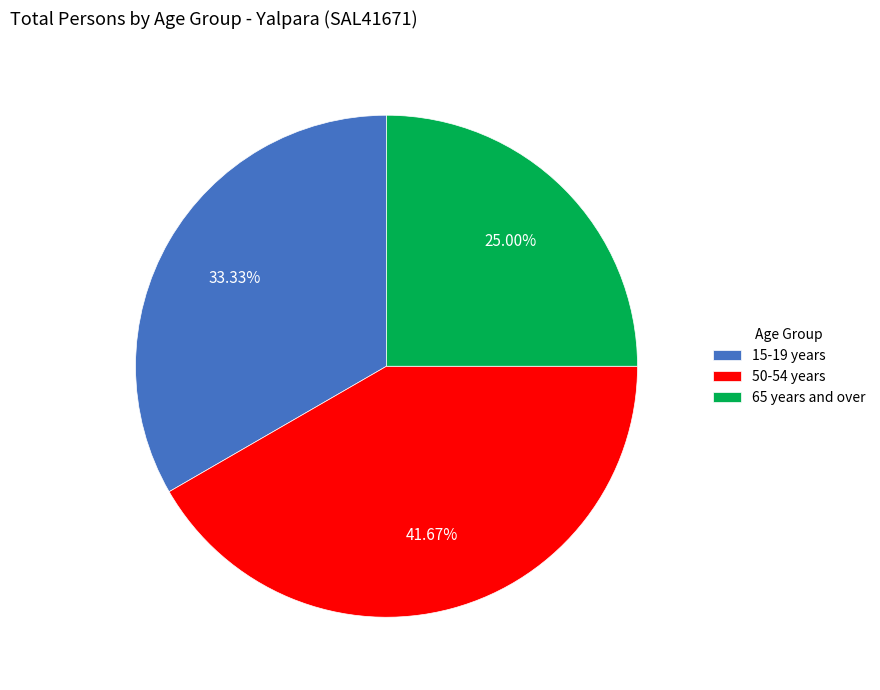

To the nearest percent, what portion does 65 years and over represent?

25%